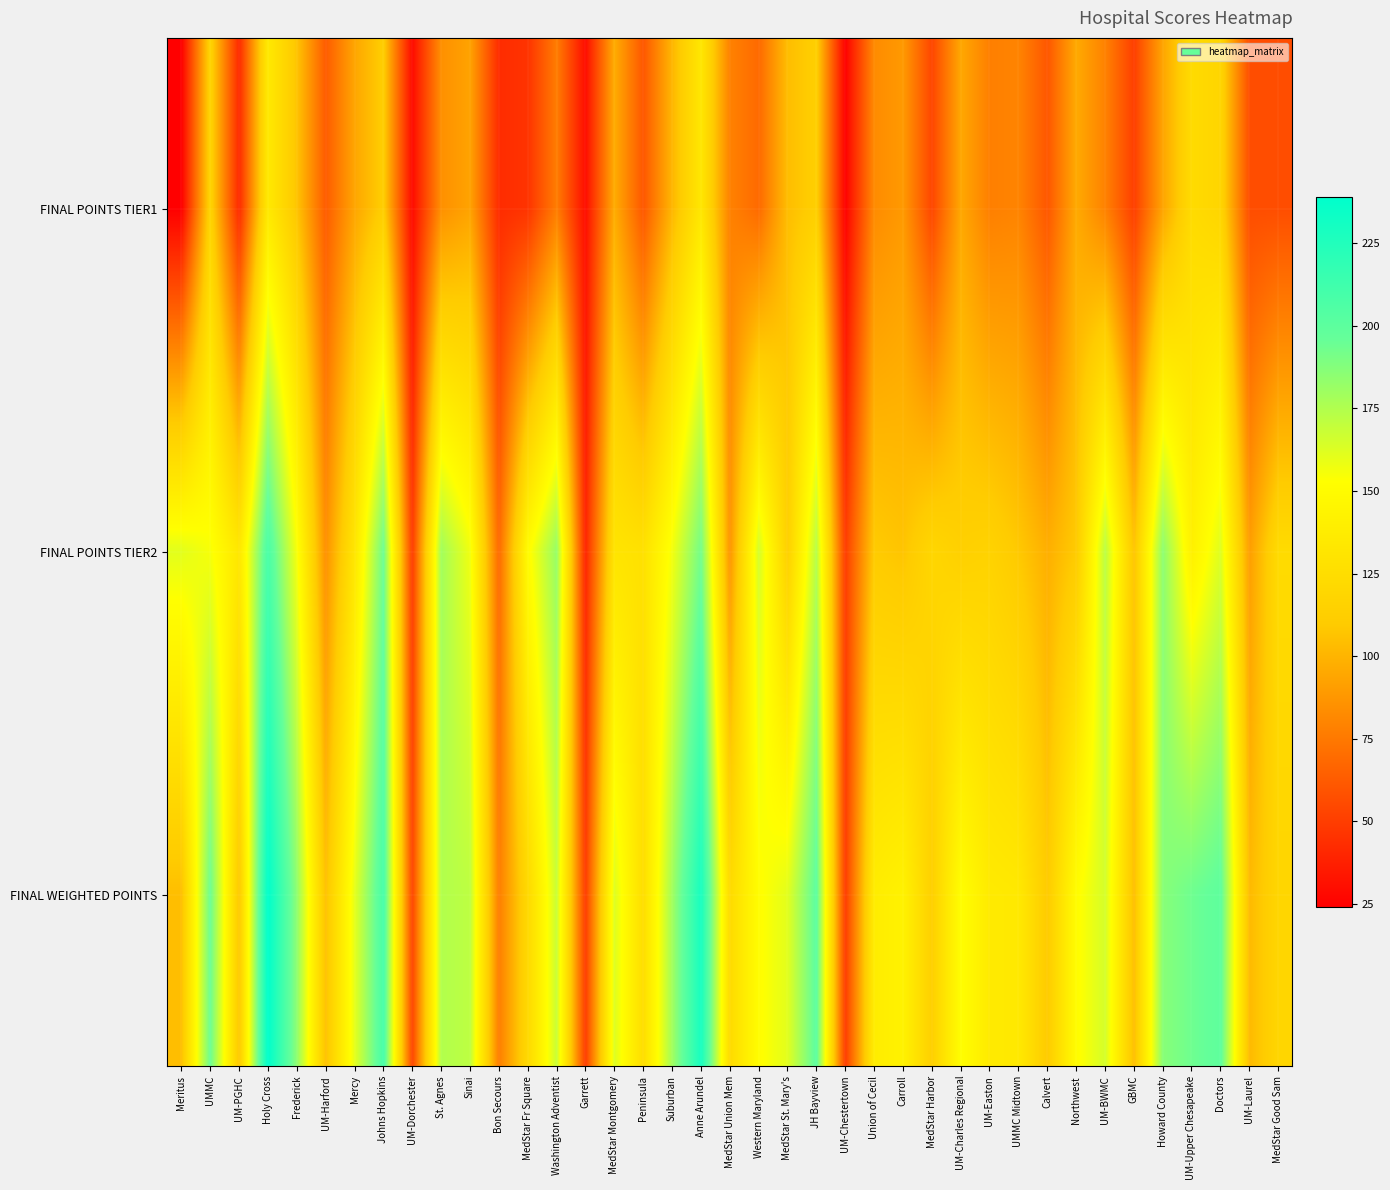

What is the smallest value displayed?

24.0